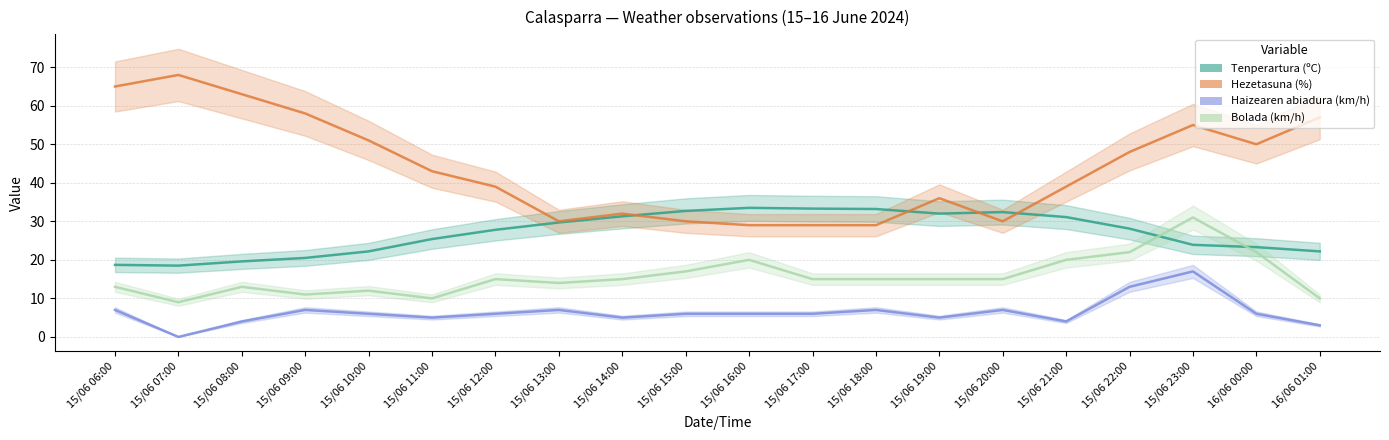

Which series has the widest spread of values?

Hezetasuna (%)